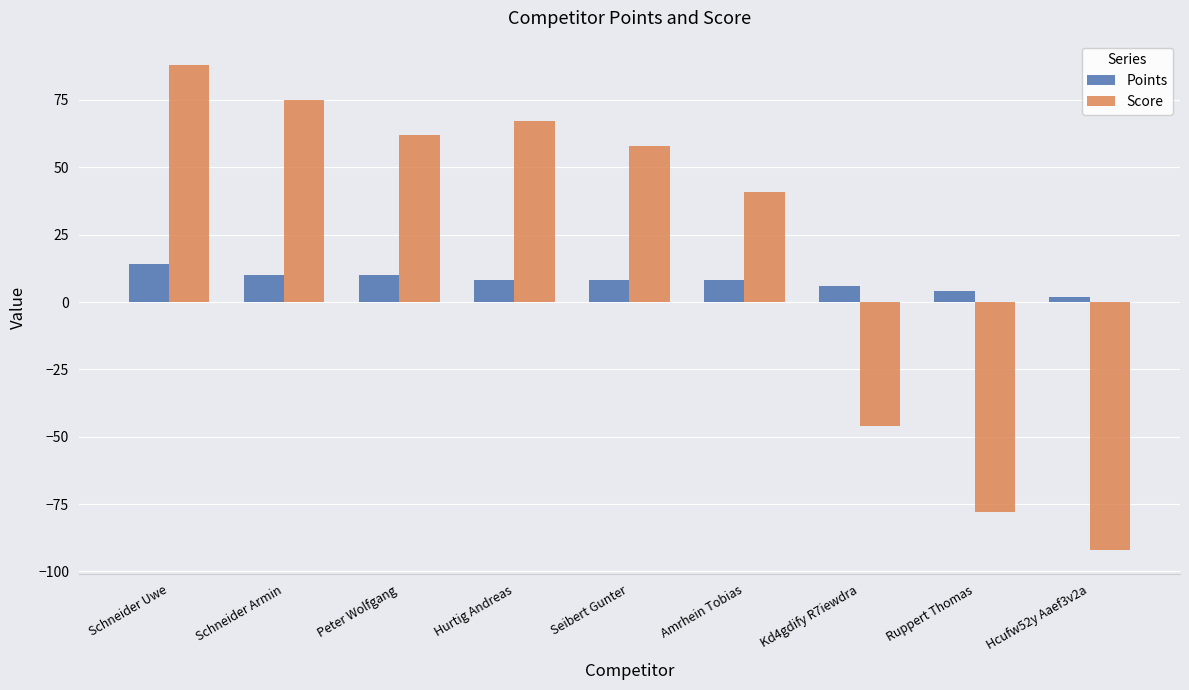

Which series has the largest total across all categories?

Score